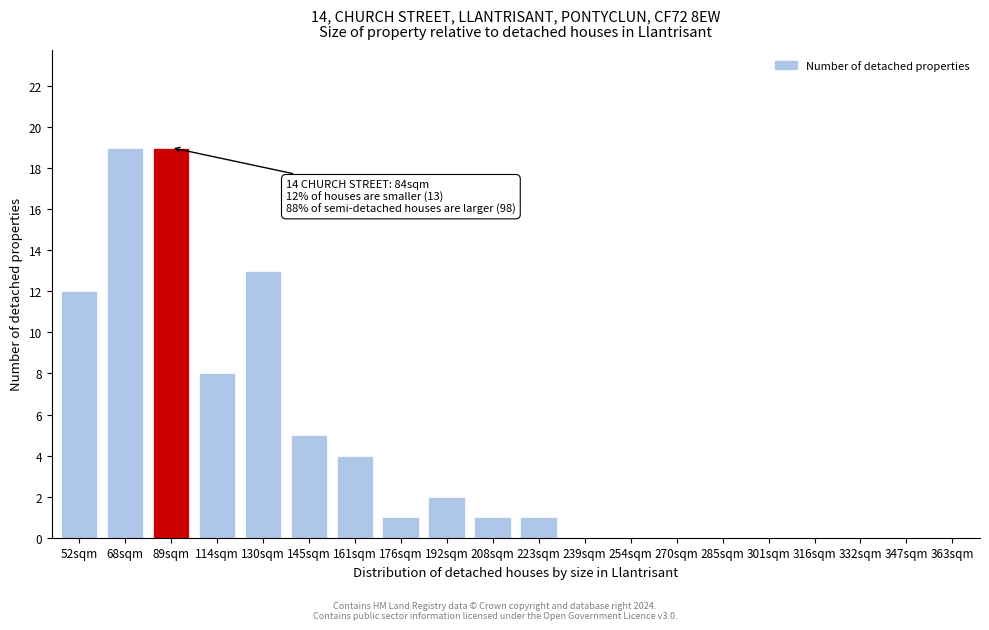

Reading left to right, what are all the values shown in this chart?

52sqm=12	68sqm=19	89sqm=19	114sqm=8	130sqm=13	145sqm=5	161sqm=4	176sqm=1	192sqm=2	208sqm=1	223sqm=1	239sqm=0	254sqm=0	270sqm=0	285sqm=0	301sqm=0	316sqm=0	332sqm=0	347sqm=0	363sqm=0